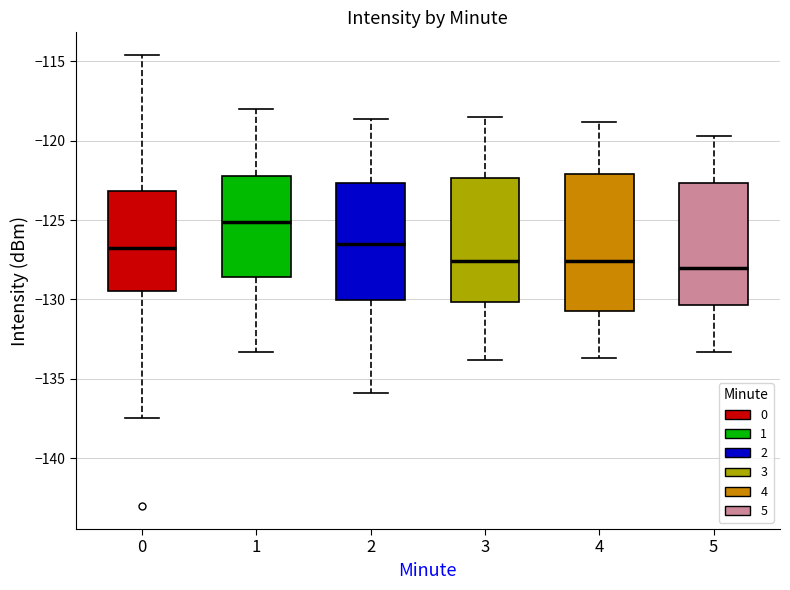

Reading left to right, read every box against the y-axis: the position of its median line, the range the box covers, and the ends of its whiskers. The values are not printed on the chart, so give them approximately, as read against the axis.

0: median -127.0, box -129.5 to -123.0, whiskers -137.5 to -114.5
1: median -125.0, box -128.5 to -122.0, whiskers -133.5 to -118.0
2: median -126.5, box -130.0 to -122.5, whiskers -136.0 to -118.5
3: median -127.5, box -130.0 to -122.5, whiskers -134.0 to -118.5
4: median -127.5, box -130.5 to -122.0, whiskers -133.5 to -119.0
5: median -128.0, box -130.5 to -122.5, whiskers -133.5 to -119.5